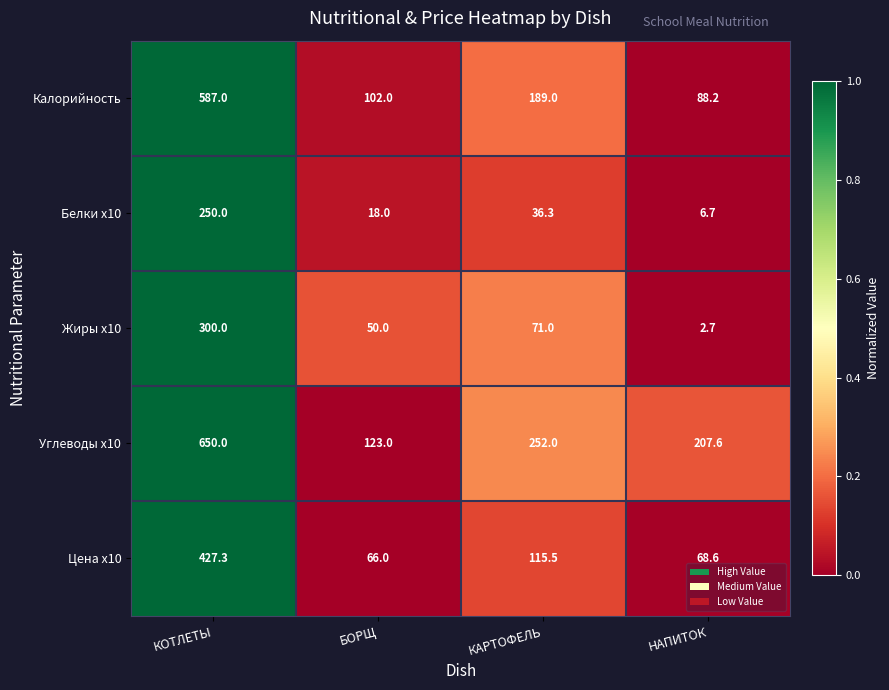

Which label corresponds to the smallest value in the chart?

НАПИТОК